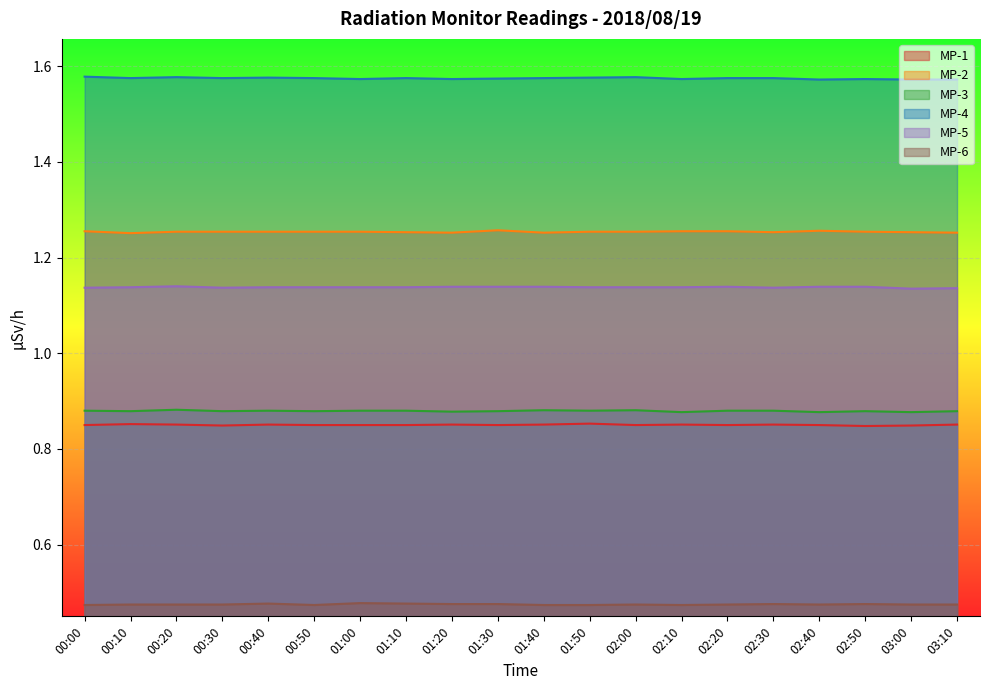

Which series has the largest total across all categories?

MP-4